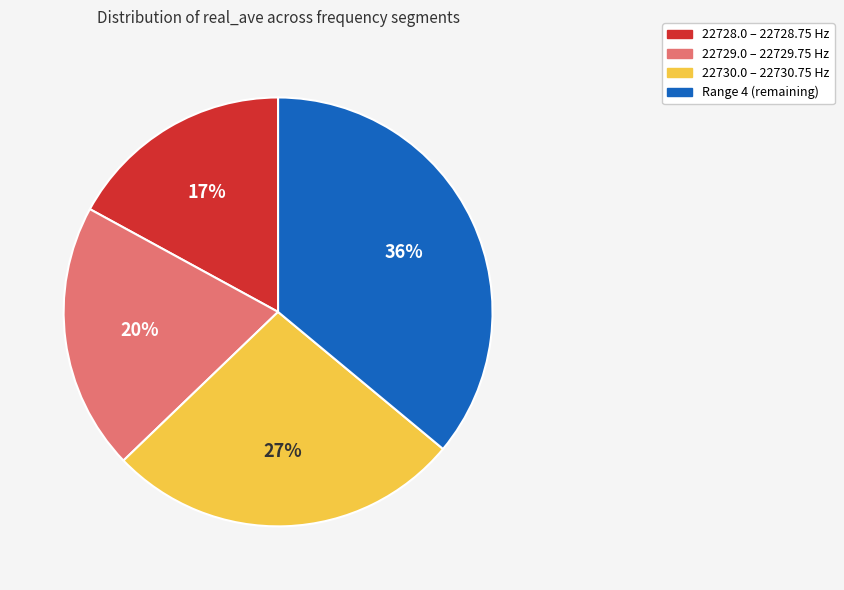

To the nearest percent, what is the average slice percentage?

25%